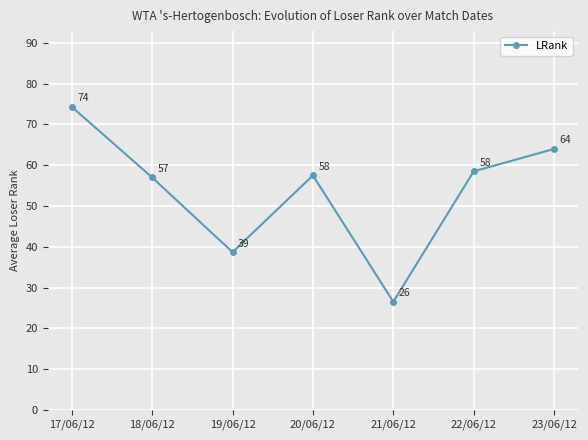

At which label is the value closest to 50?

18/06/12